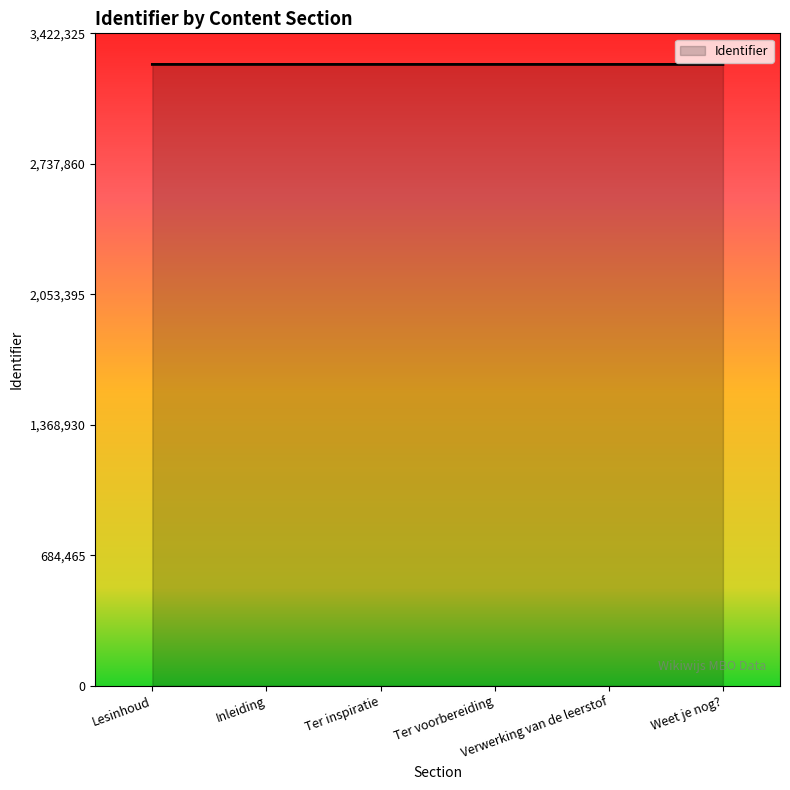

True or false: the data has more than 2 interior local peaks.

False